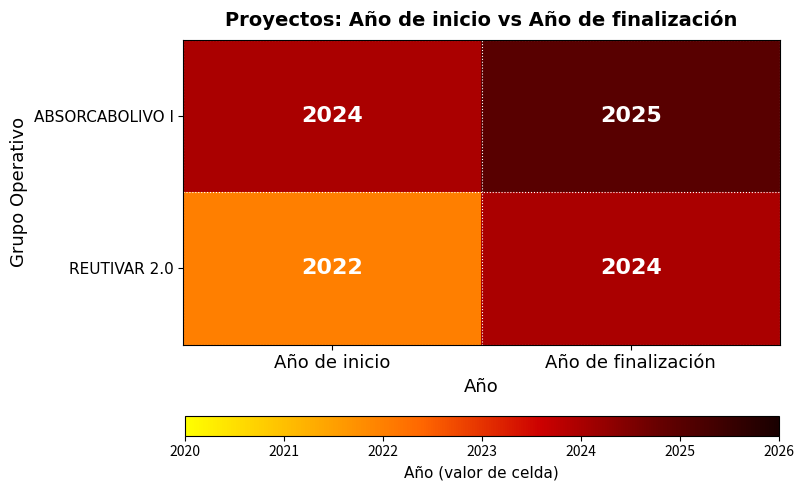

Rank the series at Año de inicio from lowest to highest value.

REUTIVAR 2.0, ABSORCABOLIVO I